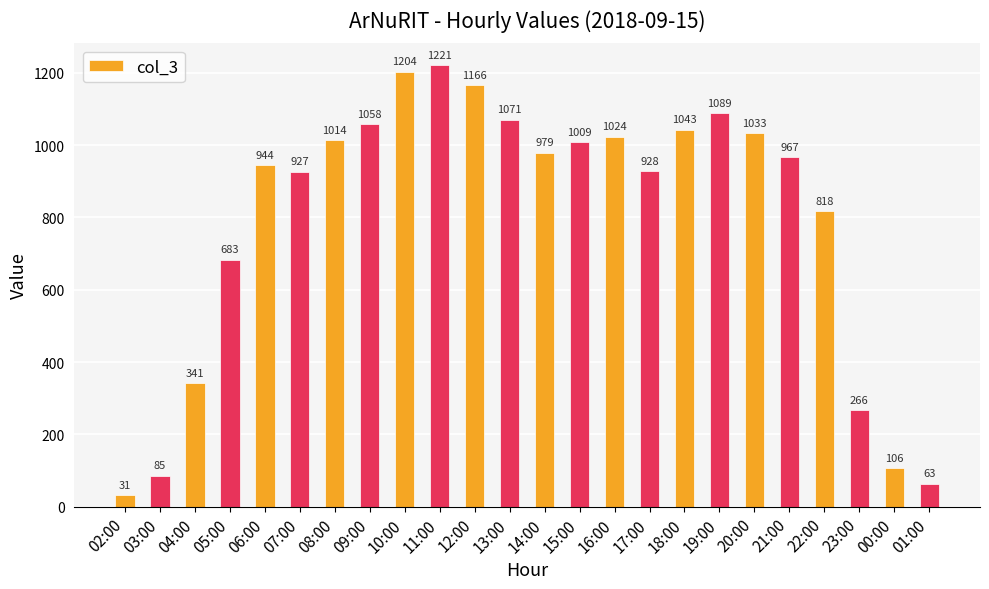

List the labels in order of value, smallest first.

02:00, 01:00, 03:00, 00:00, 23:00, 04:00, 05:00, 22:00, 07:00, 17:00, 06:00, 21:00, 14:00, 15:00, 08:00, 16:00, 20:00, 18:00, 09:00, 13:00, 19:00, 12:00, 10:00, 11:00